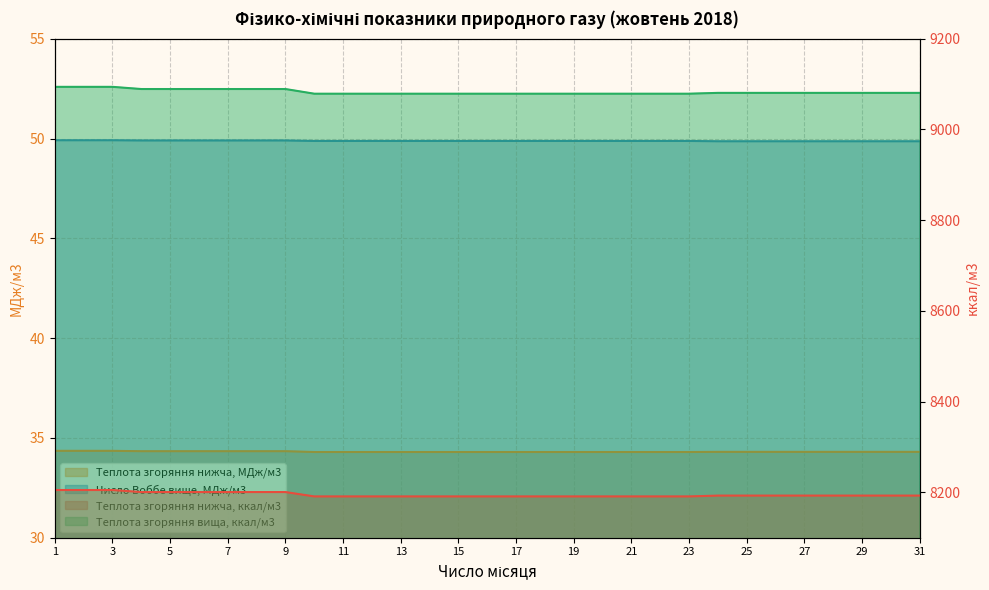

Reading right to left, extract all data points from this chart.

Теплота згоряння нижча, ккал/м3: 31=8192.8	30=8192.8	29=8192.8	28=8192.8	27=8192.8	26=8192.8	25=8192.8	24=8192.8	23=8191.0	22=8191.0	21=8191.0	20=8191.0	19=8191.0	18=8191.0	17=8191.0	16=8191.0	15=8191.0	14=8191.0	13=8191.0	12=8191.0	11=8191.0	10=8191.0	9=8200.7	8=8200.7	7=8200.7	6=8200.7	5=8200.7	4=8200.7	3=8205.1	2=8205.1	1=8205.1
Теплота згоряння нижча, МДж/м3: 31=34.3	30=34.3	29=34.3	28=34.3	27=34.3	26=34.3	25=34.3	24=34.3	23=34.3	22=34.3	21=34.3	20=34.3	19=34.3	18=34.3	17=34.3	16=34.3	15=34.3	14=34.3	13=34.3	12=34.3	11=34.3	10=34.3	9=34.3	8=34.3	7=34.3	6=34.3	5=34.3	4=34.3	3=34.4	2=34.4	1=34.4
Теплота згоряння вища, ккал/м3: 31=9080.6	30=9080.6	29=9080.6	28=9080.6	27=9080.6	26=9080.6	25=9080.6	24=9080.6	23=9078.8	22=9078.8	21=9078.8	20=9078.8	19=9078.8	18=9078.8	17=9078.8	16=9078.8	15=9078.8	14=9078.8	13=9078.8	12=9078.8	11=9078.8	10=9078.8	9=9089.1	8=9089.1	7=9089.1	6=9089.1	5=9089.1	4=9089.1	3=9093.9	2=9093.9	1=9093.9
Число Воббе вище, МДж/м3: 31=49.9	30=49.9	29=49.9	28=49.9	27=49.9	26=49.9	25=49.9	24=49.9	23=49.9	22=49.9	21=49.9	20=49.9	19=49.9	18=49.9	17=49.9	16=49.9	15=49.9	14=49.9	13=49.9	12=49.9	11=49.9	10=49.9	9=49.9	8=49.9	7=49.9	6=49.9	5=49.9	4=49.9	3=49.9	2=49.9	1=49.9